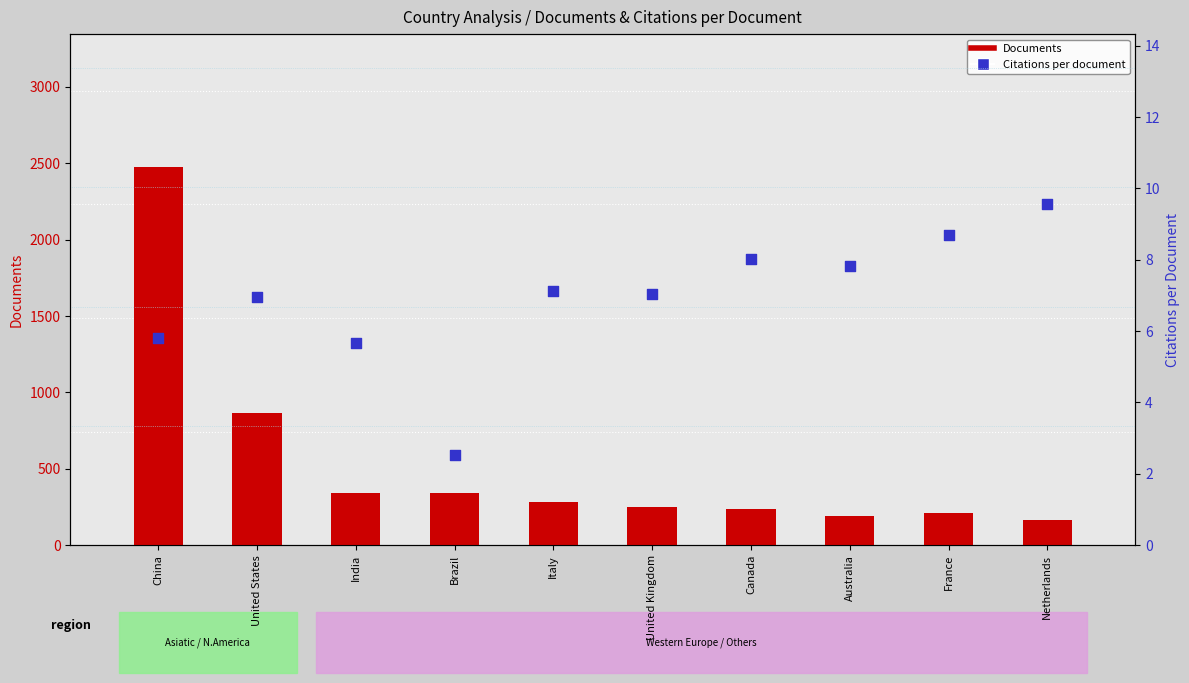

Which series contains the lowest Y value?

Citations per document